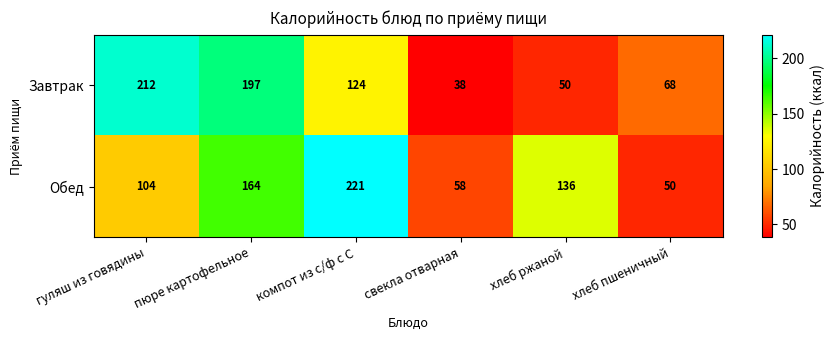

What is the difference between the maximum and minimum values in the Обед series?

171